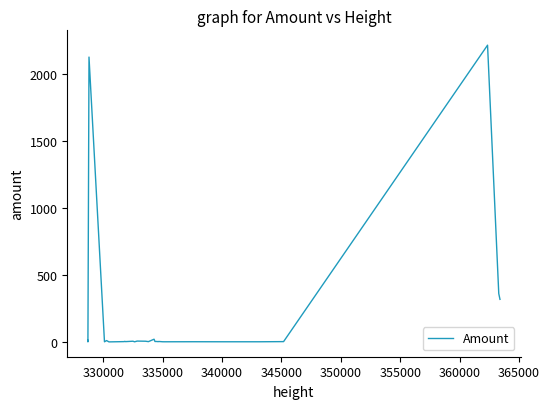

What is the greatest value displayed?

2218.0